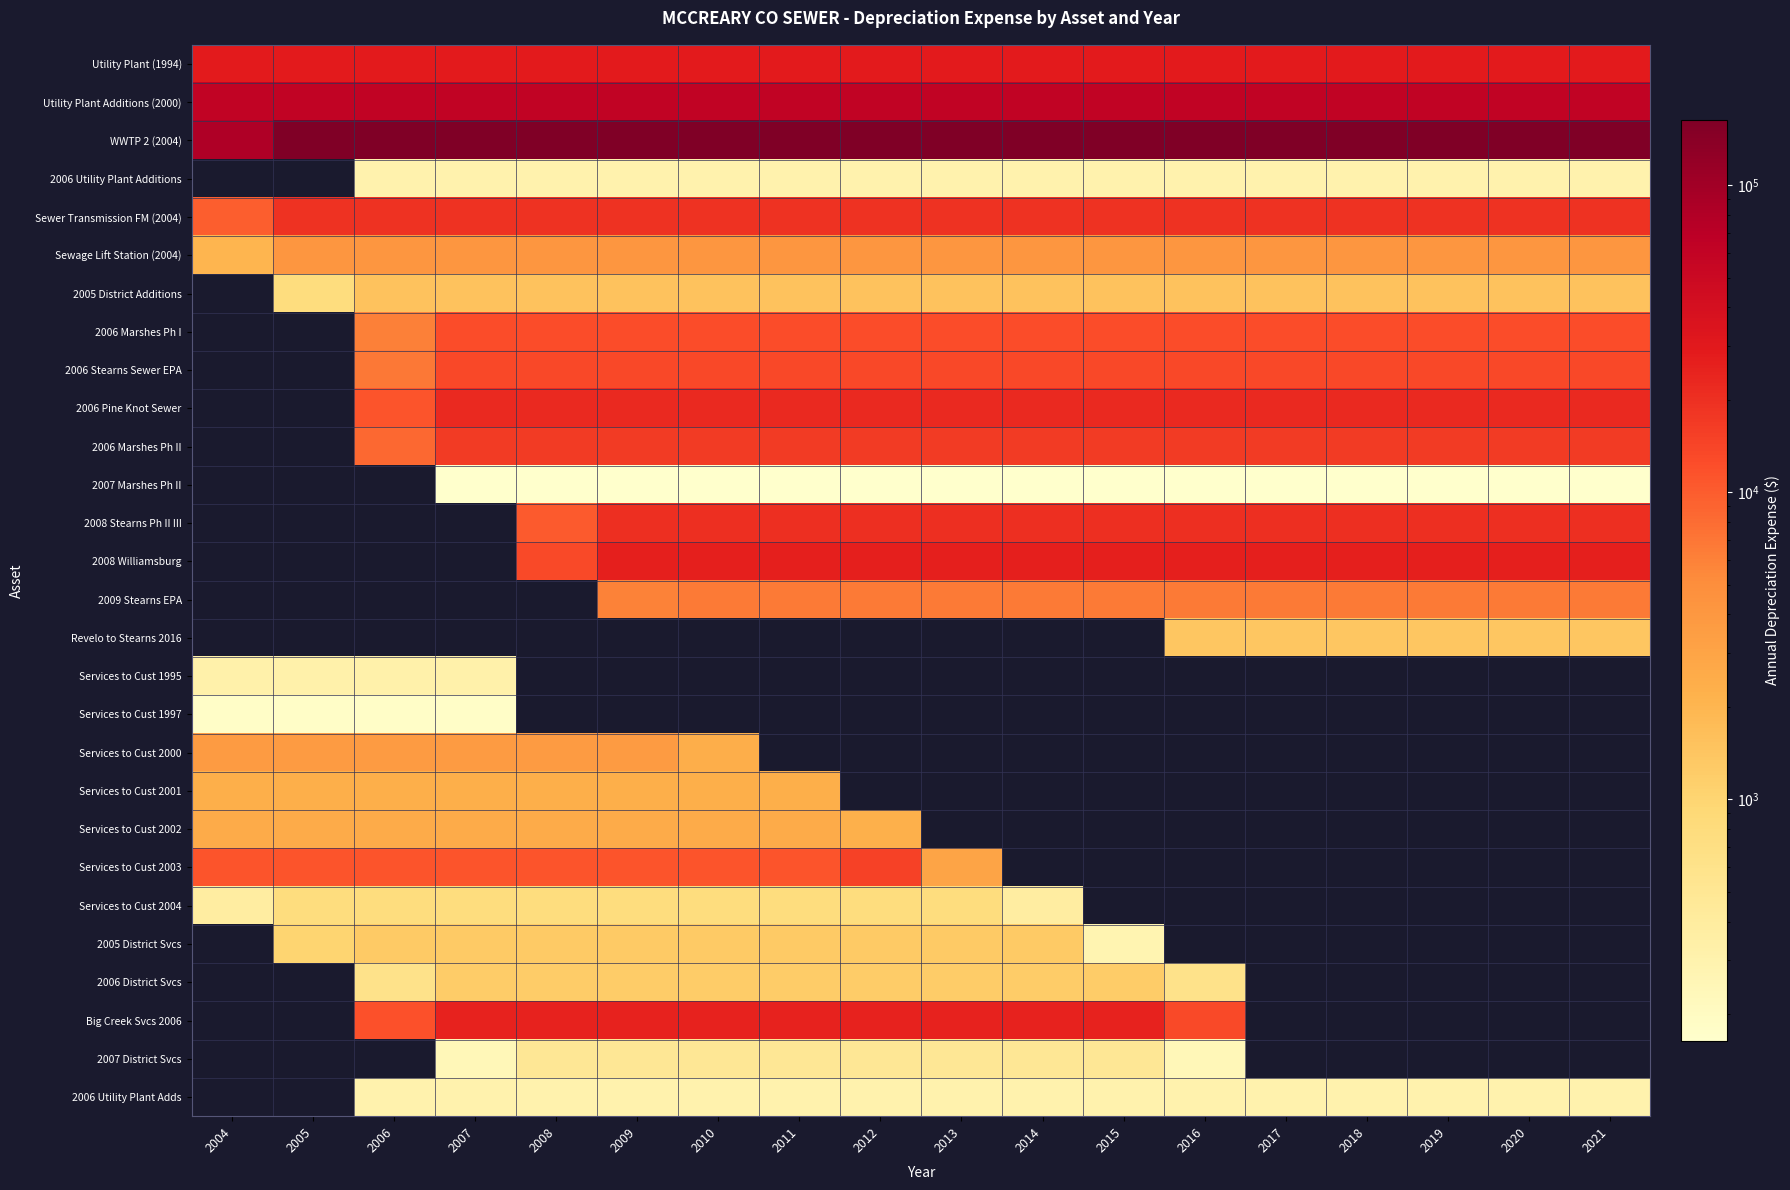

What is the spread (max minus min) of values at 2016?

163020.6